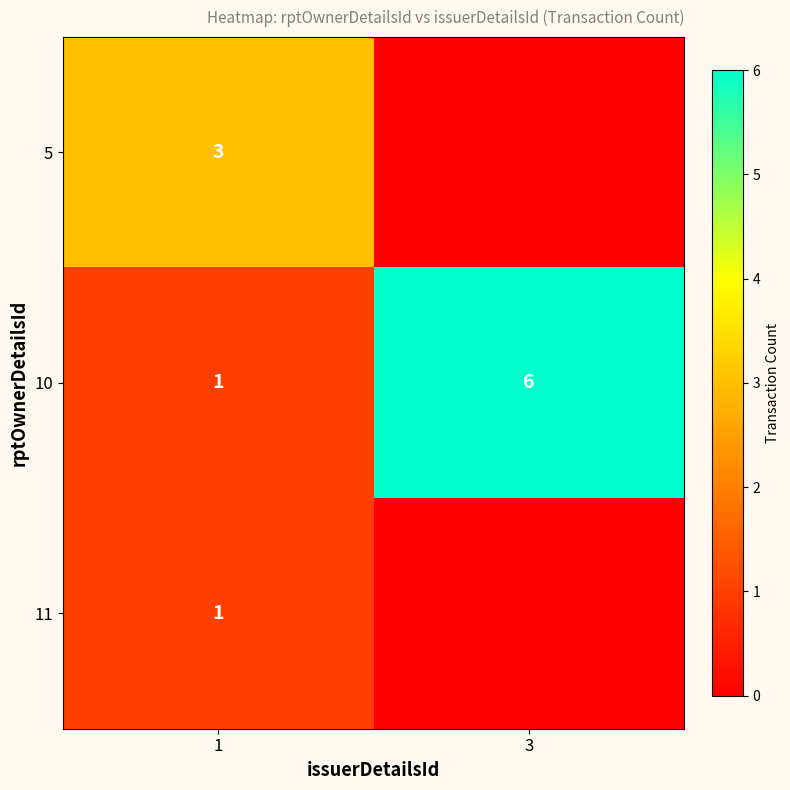

What is the approximate value of 10 at 3?

6